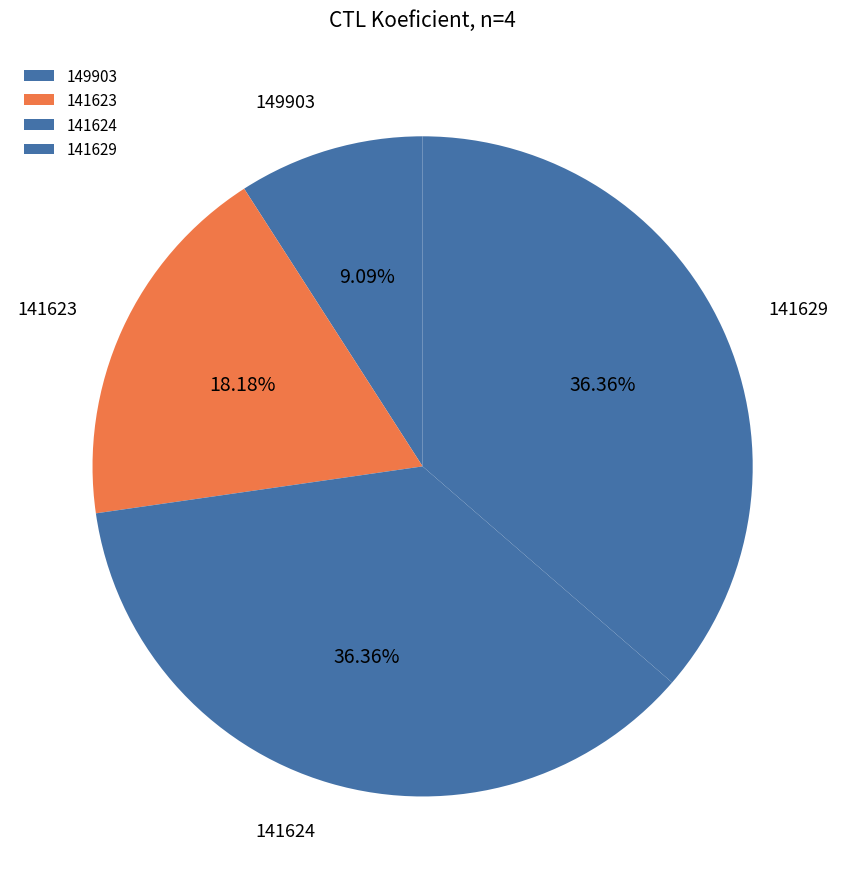

Approximately how many times larger is the value at 141623 compared to 141629?

0.5